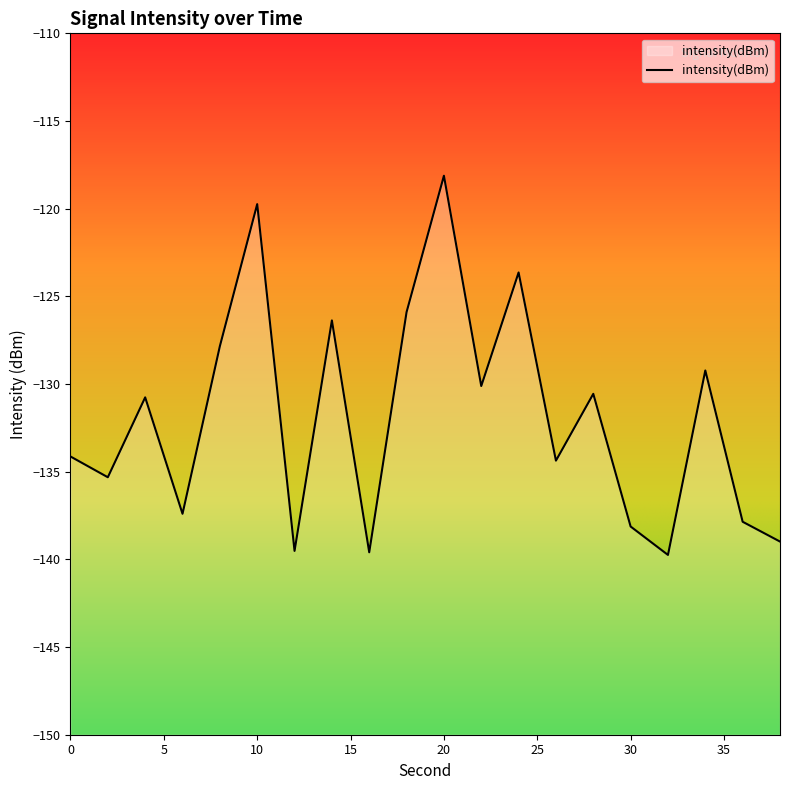

Reading left to right, list all the values displayed in this chart.

0=-134.1	2=-135.3	4=-130.8	6=-137.4	8=-127.8	10=-119.7	12=-139.5	14=-126.4	16=-139.6	18=-125.9	20=-118.1	22=-130.1	24=-123.6	26=-134.4	28=-130.6	30=-138.1	32=-139.7	34=-129.2	36=-137.9	38=-139.0